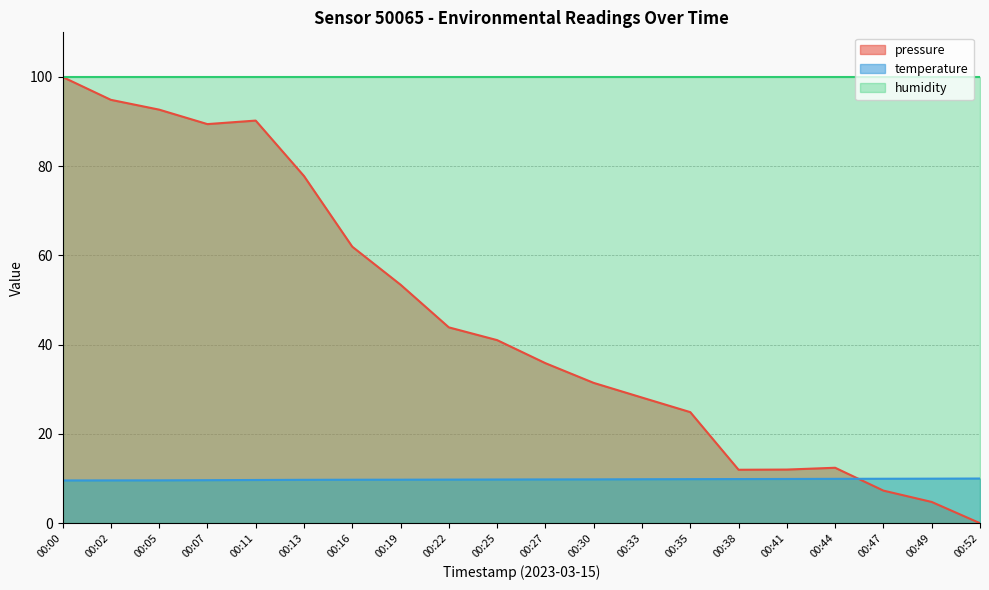

What is the average value of the temperature series?

9.8